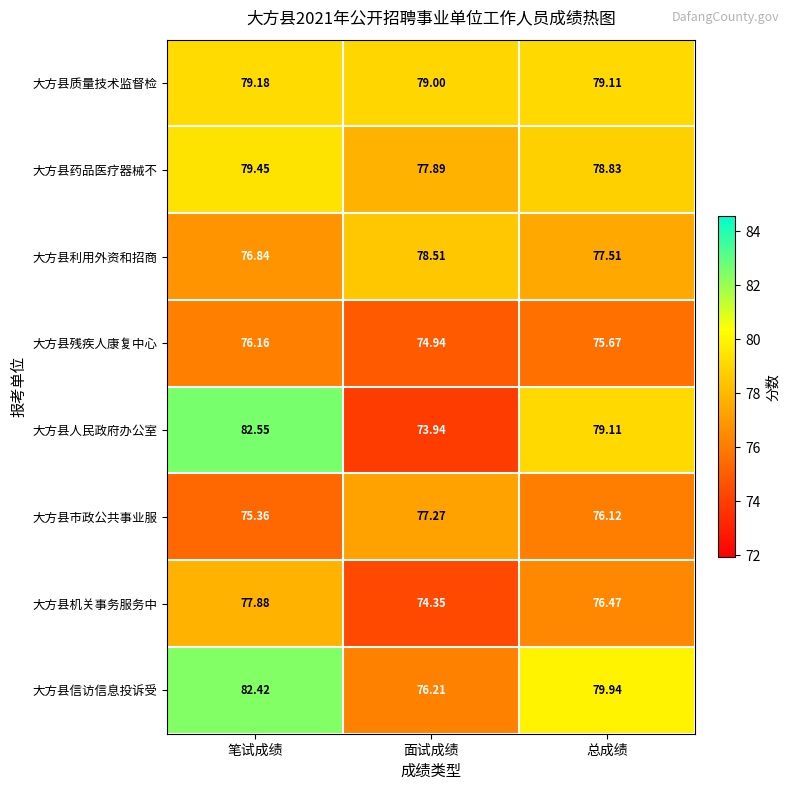

Which category has the highest value across all series?

笔试成绩